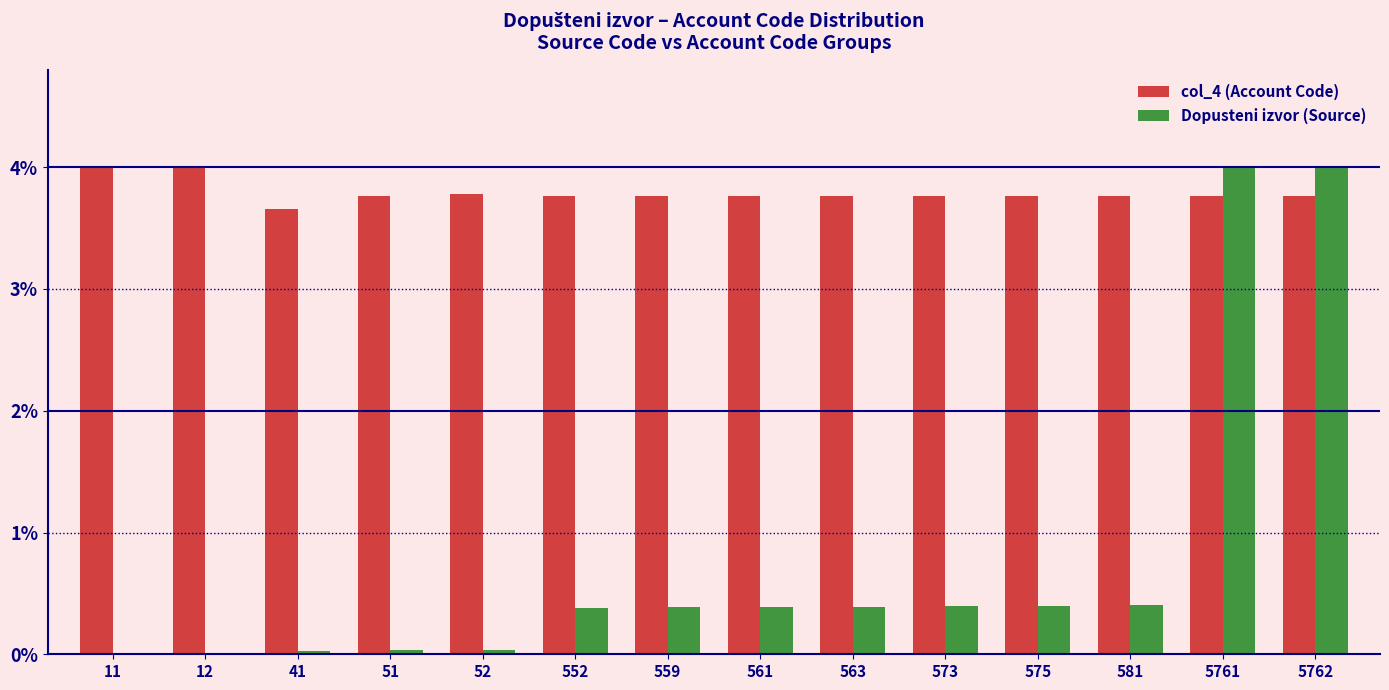

Which series has the largest range (max minus min)?

Dopusteni izvor (Source)